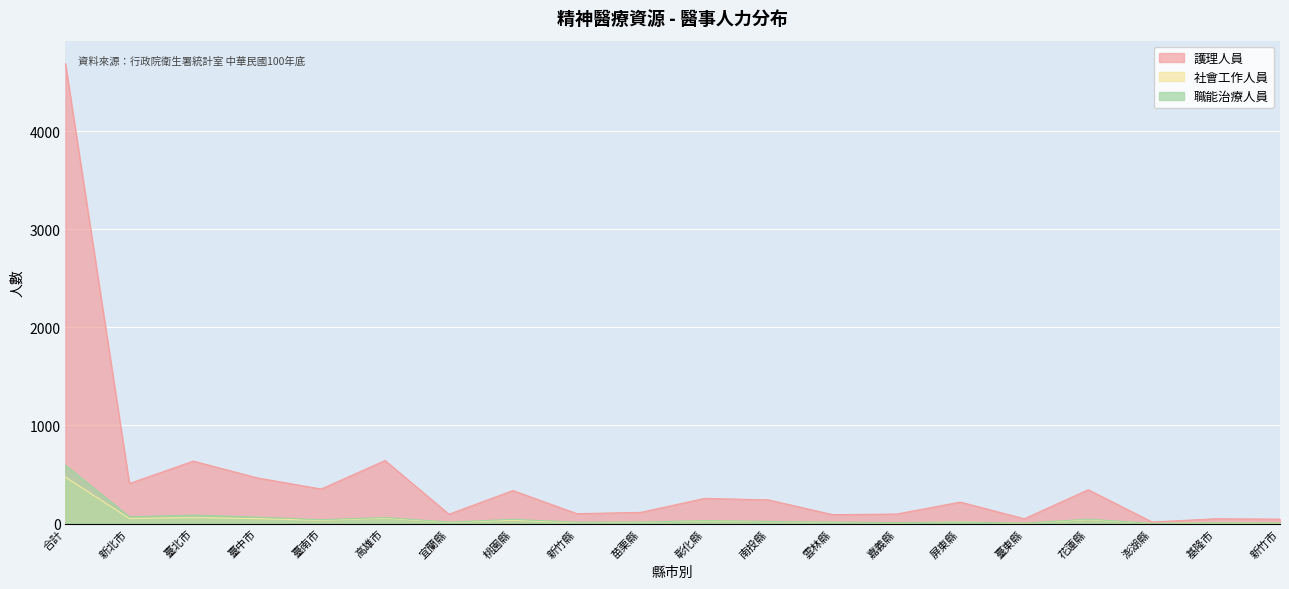

At which label is 護理人員 closest to 2353?

高雄市